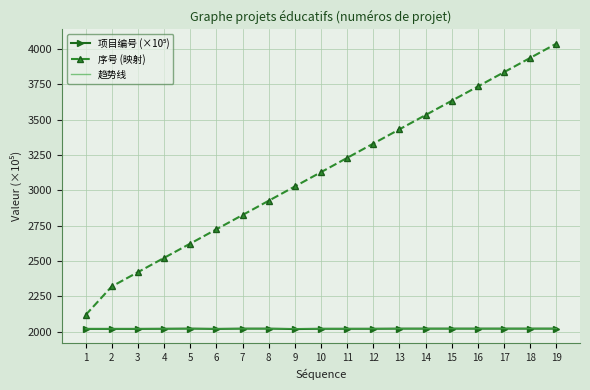

At how many categories does at least one series exceed 2681?

14